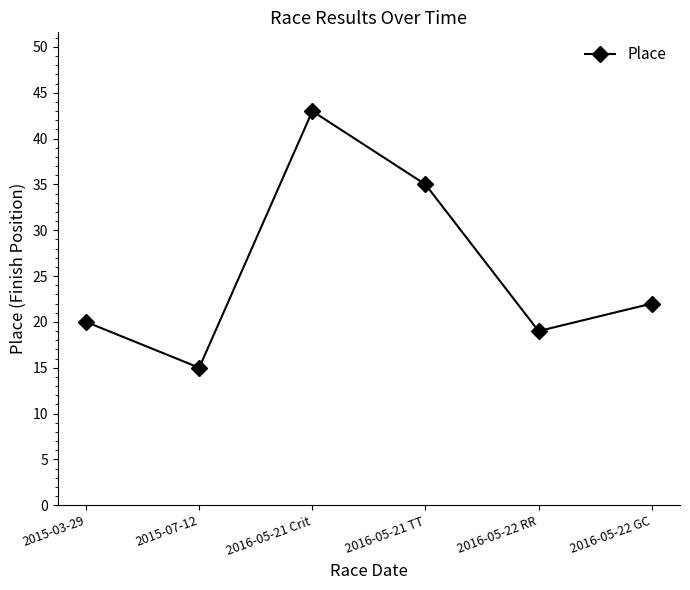

True or false: there are more than 2 points higher than both neighbors.

False